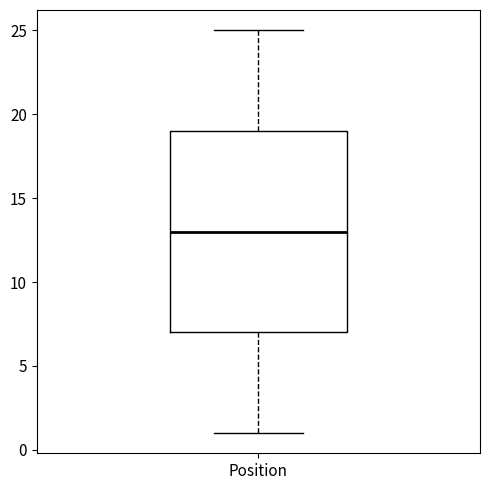

Transcribe this box plot: give where the median line is, the range the box spans, and where the two whiskers end, as read against the y-axis. The values are not printed on the chart, so give them approximately, as read against the axis.

median 13, box 7 to 19, whiskers 1 to 25